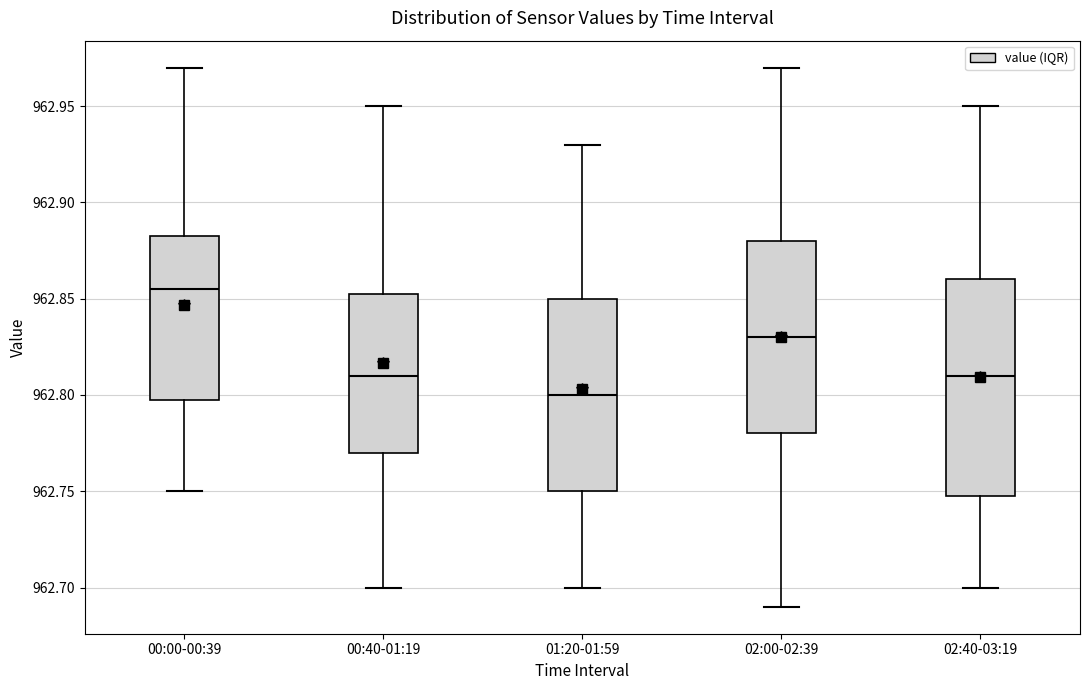

Which box is the tallest, from its lower edge to its upper edge?

02:40-03:19